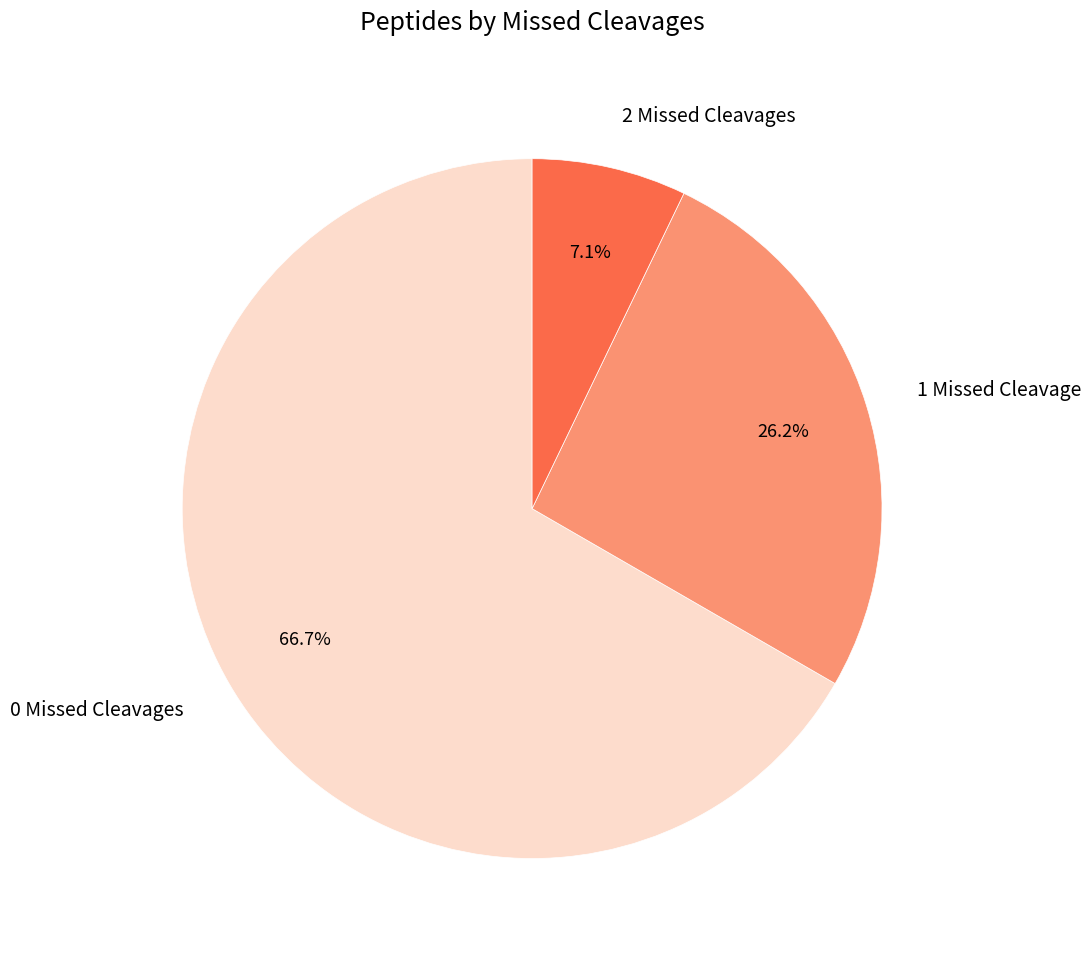

Which category has the biggest portion of the pie?

0 Missed Cleavages